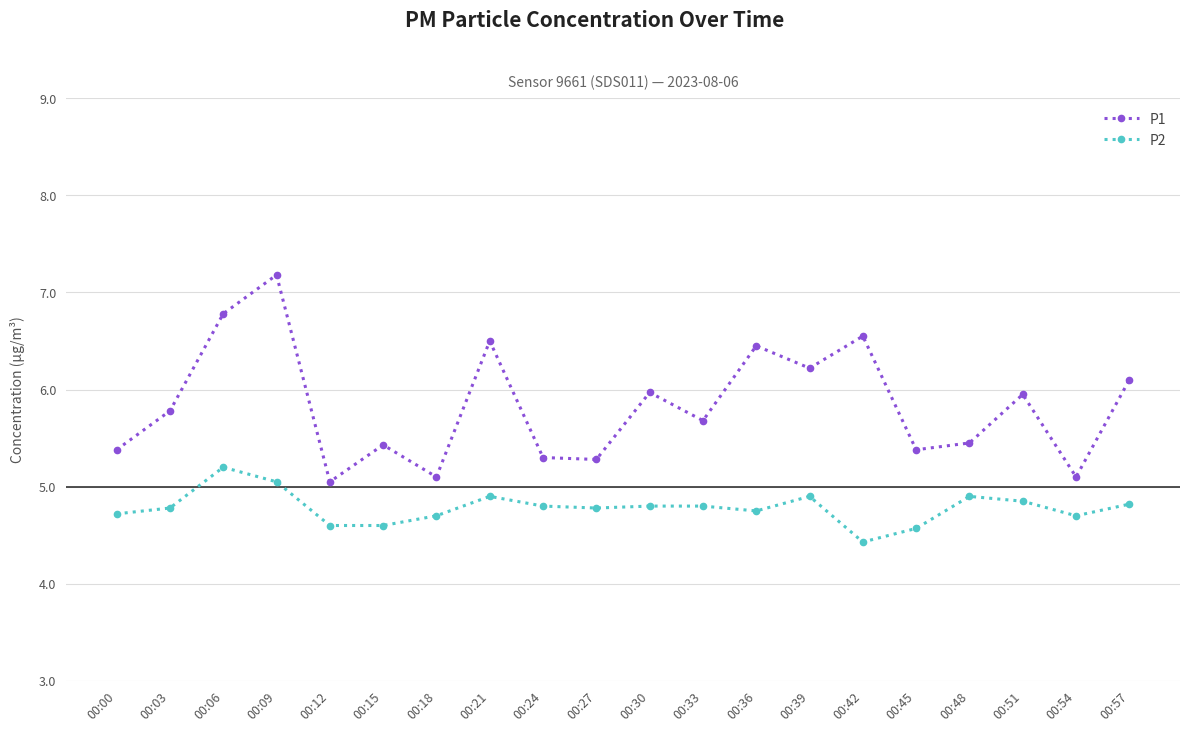

What is the value of the P1 point at the 1st from the left?

5.4